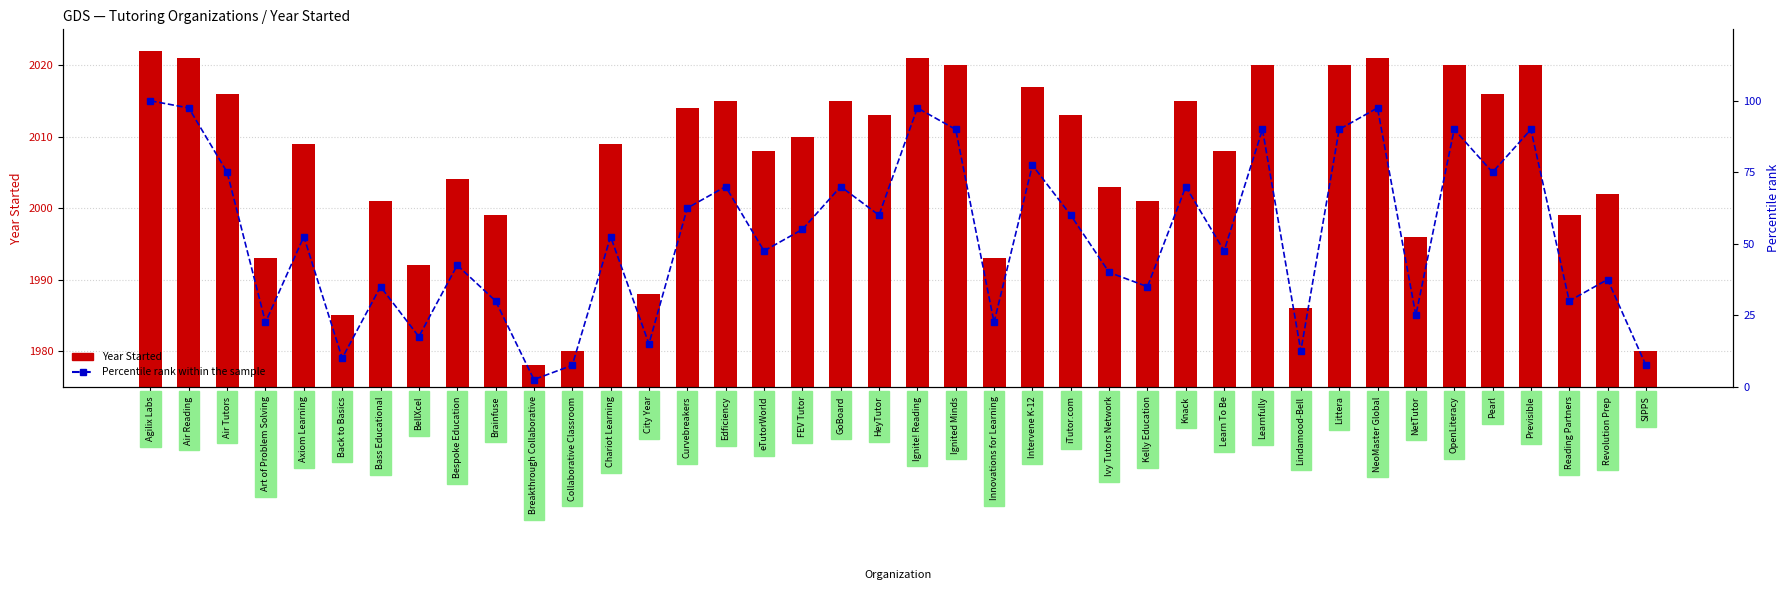

What is the label of the 15th bar from the left?

Curvebreakers